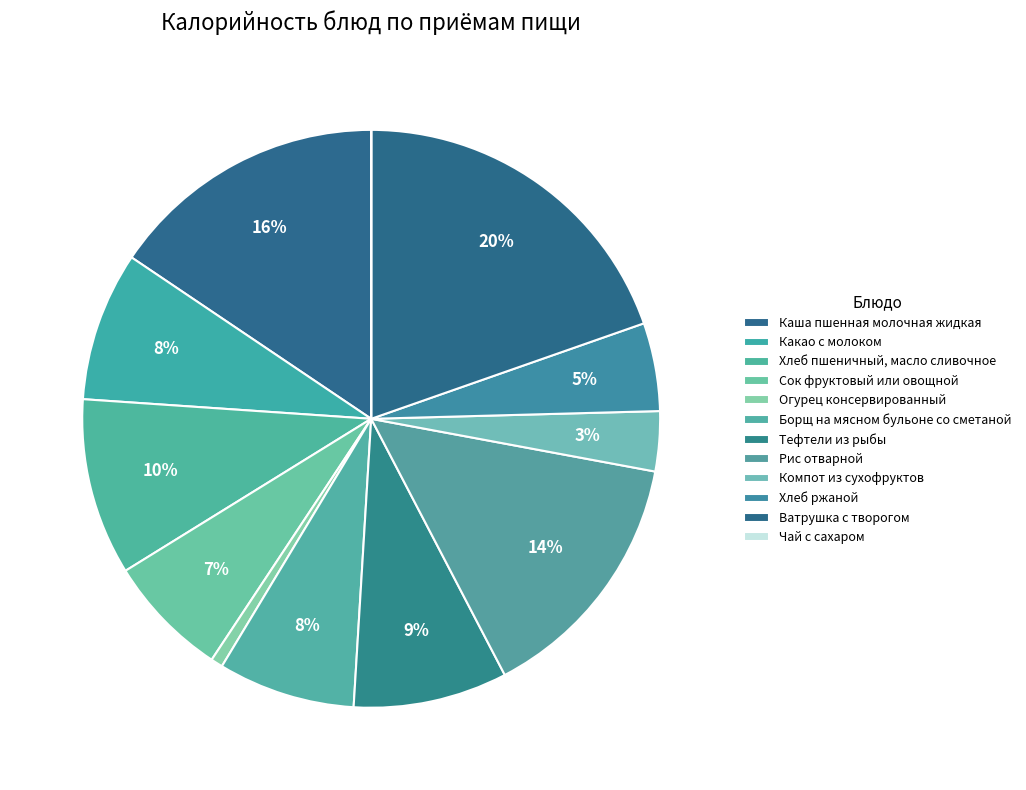

Rank the categories by value from highest to lowest.

Ватрушка с творогом, Каша пшенная молочная жидкая, Рис отварной, Хлеб пшеничный, масло сливочное, Тефтели из рыбы, Какао с молоком, Борщ на мясном бульоне со сметаной, Сок фруктовый или овощной, Хлеб ржаной, Компот из сухофруктов, Огурец консервированный, Чай с сахаром